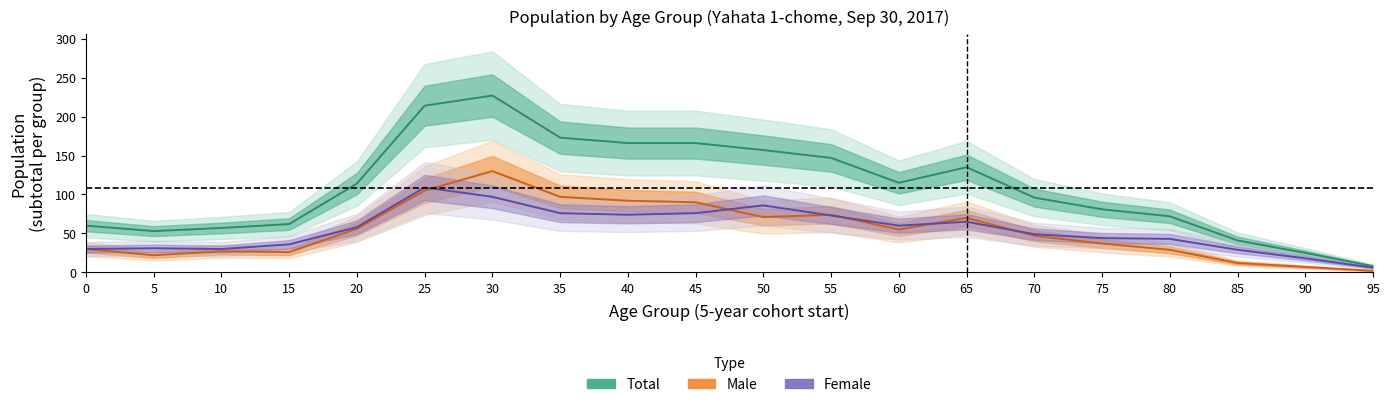

At which category does the chart reach its minimum across all series?

95